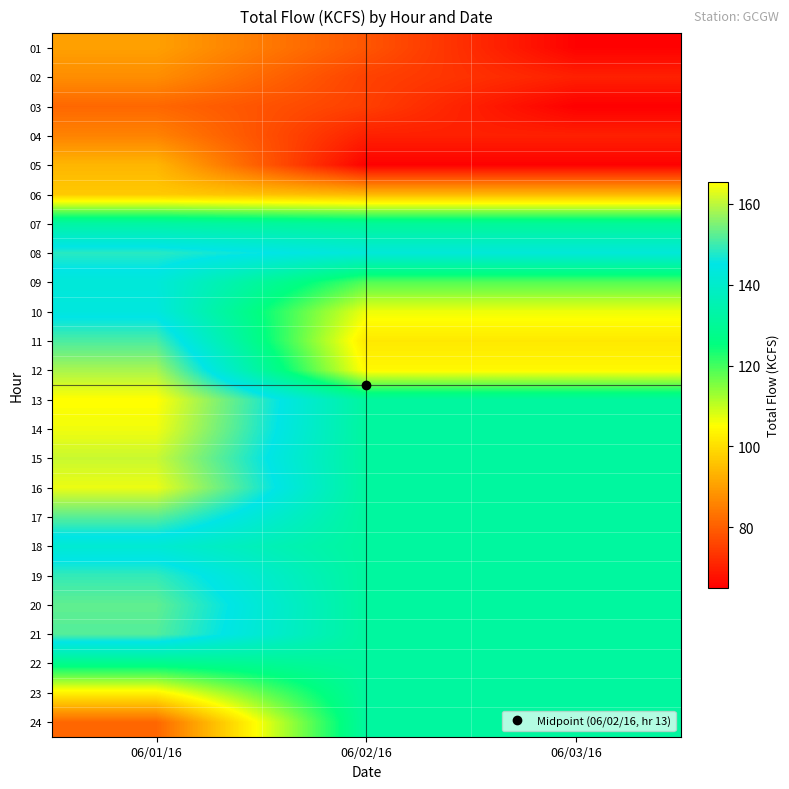

Rank the series by their maximum value, from lowest to highest.

03, 04, 02, 01, 05, 06, 22, 23, 24, 07, 18, 09, 10, 08, 19, 11, 21, 17, 20, 12, 15, 16, 14, 13